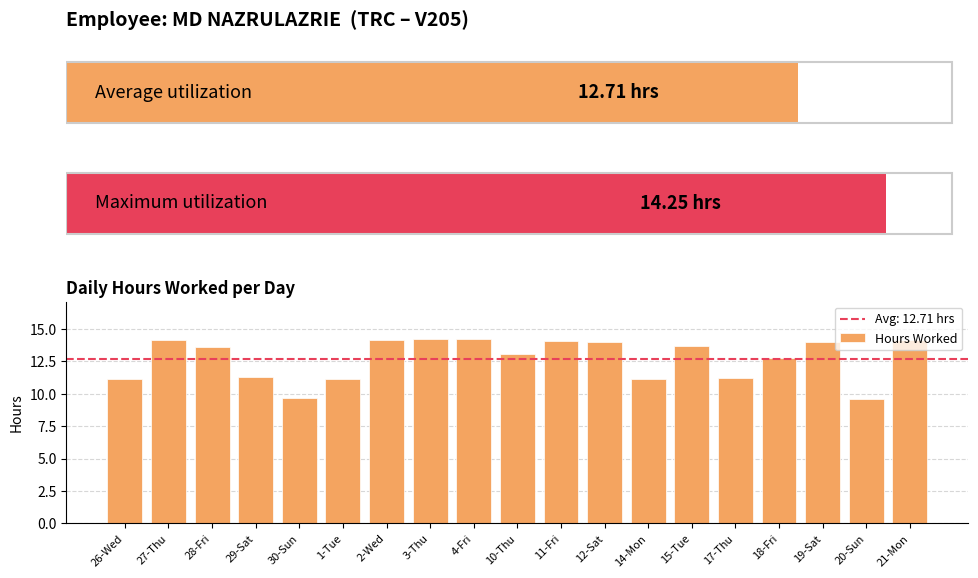

What is the label of the 18th bar from the right?

27-Thu